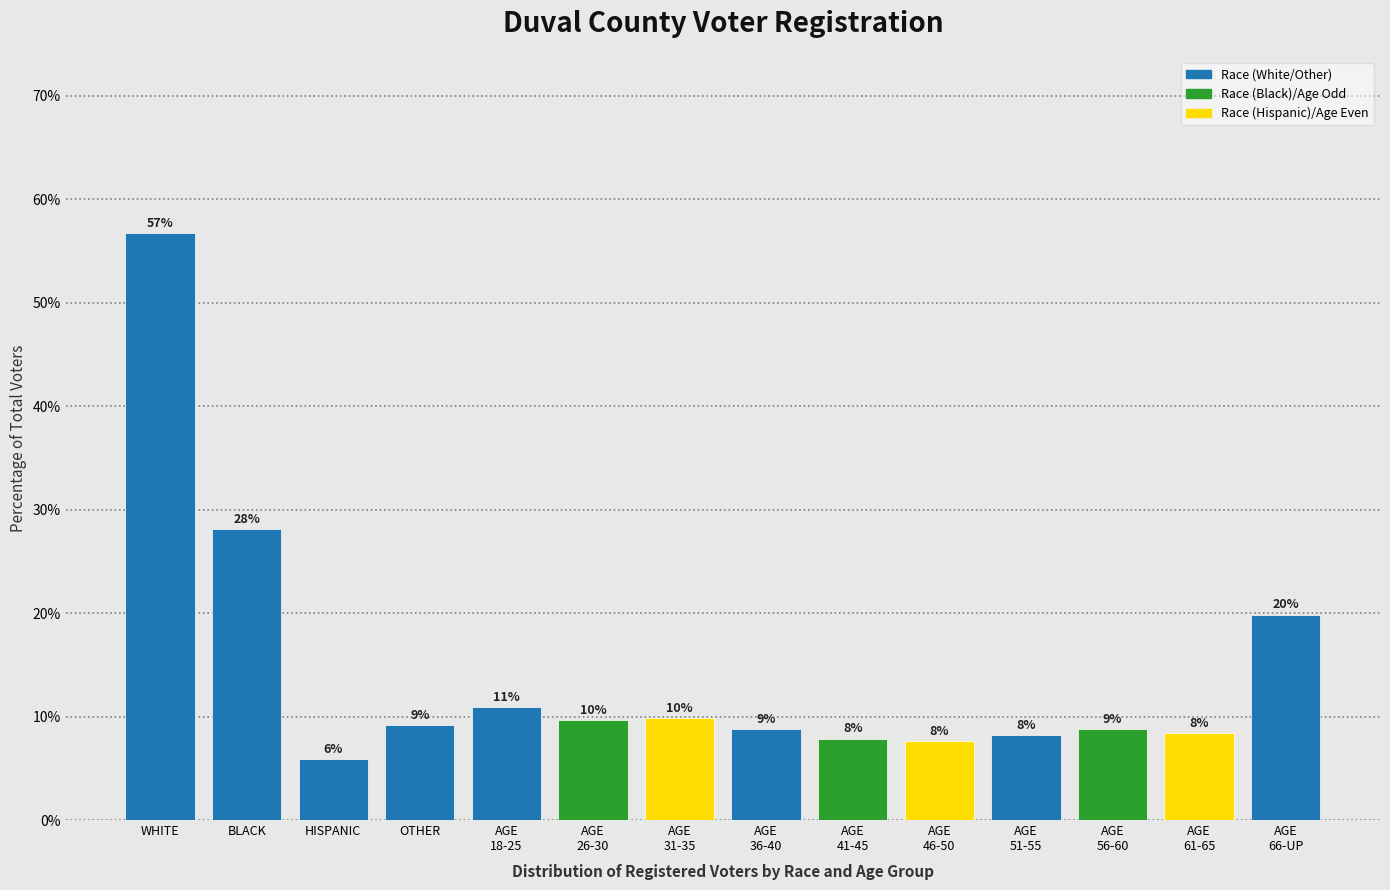

Does the chart contain any negative values?

No